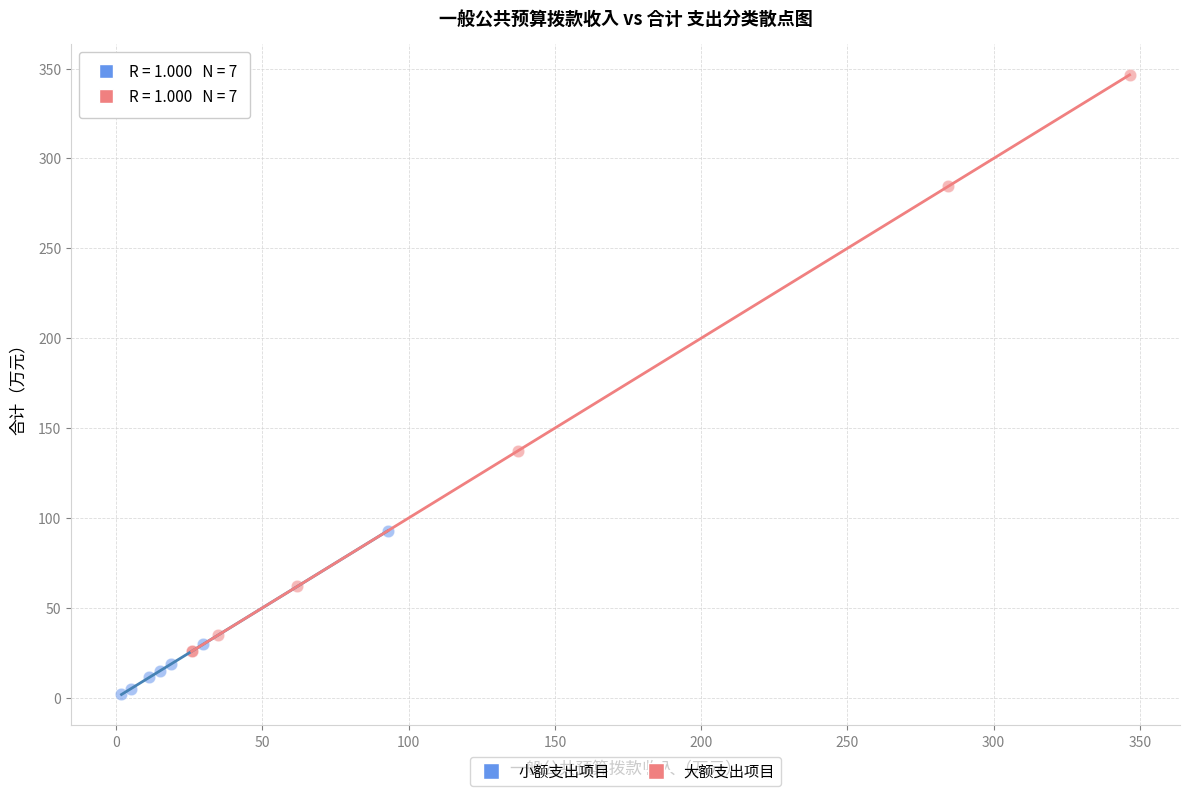

Which series has the largest Y range (max minus min)?

大额支出项目